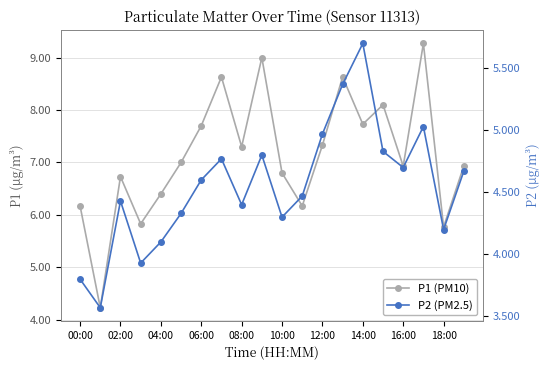

True or false: P1 has more than 0 interior local peaks.

True